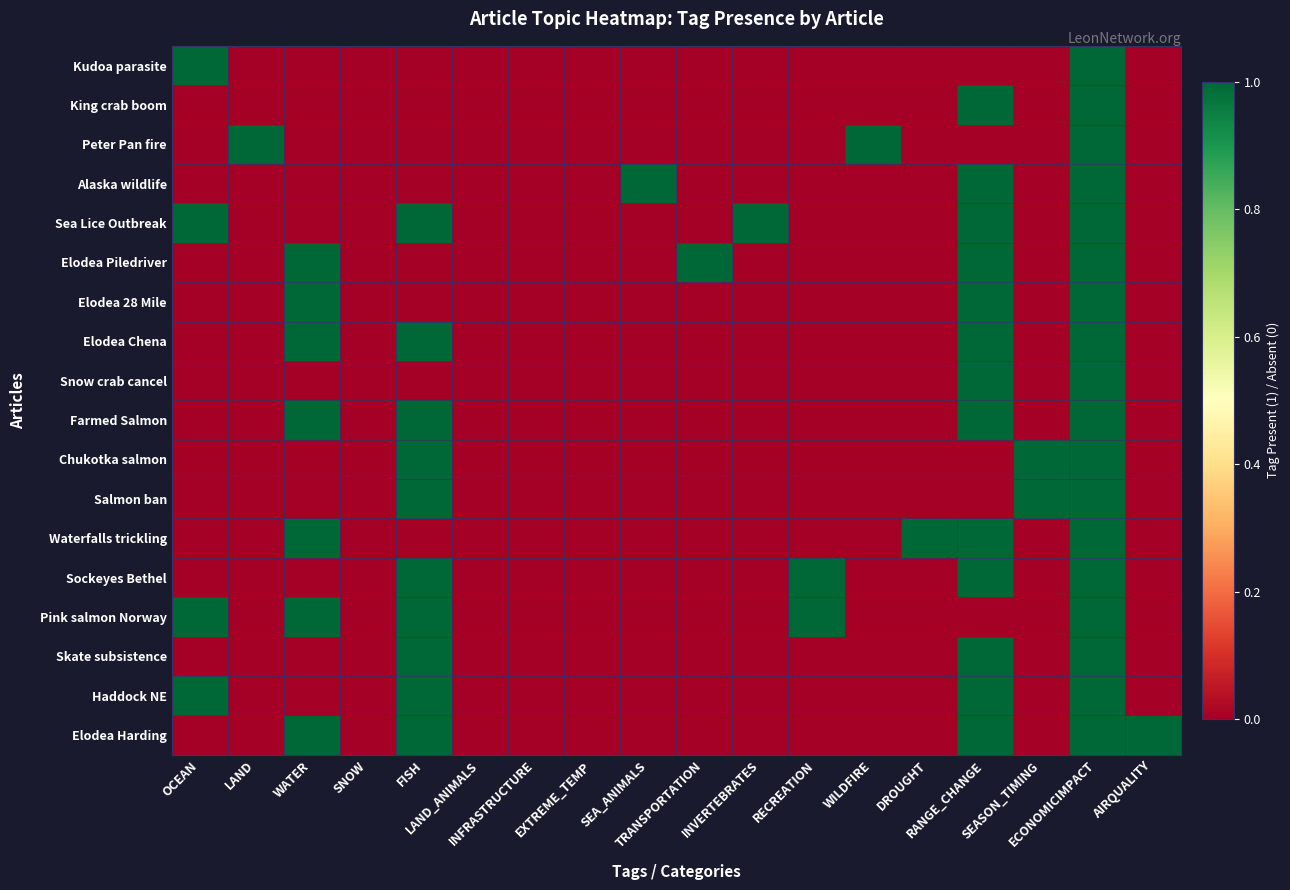

Reading left to right, transcribe all the data shown in this chart.

Kudoa parasite: OCEAN=1	LAND=0	WATER=0	SNOW=0	FISH=0	LAND_ANIMALS=0	INFRASTRUCTURE=0	EXTREME_TEMP=0	SEA_ANIMALS=0	TRANSPORTATION=0	INVERTEBRATES=0	RECREATION=0	WILDFIRE=0	DROUGHT=0	RANGE_CHANGE=0	SEASON_TIMING=0	ECONOMICIMPACT=1	AIRQUALITY=0
King crab boom: OCEAN=0	LAND=0	WATER=0	SNOW=0	FISH=0	LAND_ANIMALS=0	INFRASTRUCTURE=0	EXTREME_TEMP=0	SEA_ANIMALS=0	TRANSPORTATION=0	INVERTEBRATES=0	RECREATION=0	WILDFIRE=0	DROUGHT=0	RANGE_CHANGE=1	SEASON_TIMING=0	ECONOMICIMPACT=1	AIRQUALITY=0
Peter Pan fire: OCEAN=0	LAND=1	WATER=0	SNOW=0	FISH=0	LAND_ANIMALS=0	INFRASTRUCTURE=0	EXTREME_TEMP=0	SEA_ANIMALS=0	TRANSPORTATION=0	INVERTEBRATES=0	RECREATION=0	WILDFIRE=1	DROUGHT=0	RANGE_CHANGE=0	SEASON_TIMING=0	ECONOMICIMPACT=1	AIRQUALITY=0
Alaska wildlife: OCEAN=0	LAND=0	WATER=0	SNOW=0	FISH=0	LAND_ANIMALS=0	INFRASTRUCTURE=0	EXTREME_TEMP=0	SEA_ANIMALS=1	TRANSPORTATION=0	INVERTEBRATES=0	RECREATION=0	WILDFIRE=0	DROUGHT=0	RANGE_CHANGE=1	SEASON_TIMING=0	ECONOMICIMPACT=1	AIRQUALITY=0
Sea Lice Outbreak: OCEAN=1	LAND=0	WATER=0	SNOW=0	FISH=1	LAND_ANIMALS=0	INFRASTRUCTURE=0	EXTREME_TEMP=0	SEA_ANIMALS=0	TRANSPORTATION=0	INVERTEBRATES=1	RECREATION=0	WILDFIRE=0	DROUGHT=0	RANGE_CHANGE=1	SEASON_TIMING=0	ECONOMICIMPACT=1	AIRQUALITY=0
Elodea Piledriver: OCEAN=0	LAND=0	WATER=1	SNOW=0	FISH=0	LAND_ANIMALS=0	INFRASTRUCTURE=0	EXTREME_TEMP=0	SEA_ANIMALS=0	TRANSPORTATION=1	INVERTEBRATES=0	RECREATION=0	WILDFIRE=0	DROUGHT=0	RANGE_CHANGE=1	SEASON_TIMING=0	ECONOMICIMPACT=1	AIRQUALITY=0
Elodea 28 Mile: OCEAN=0	LAND=0	WATER=1	SNOW=0	FISH=0	LAND_ANIMALS=0	INFRASTRUCTURE=0	EXTREME_TEMP=0	SEA_ANIMALS=0	TRANSPORTATION=0	INVERTEBRATES=0	RECREATION=0	WILDFIRE=0	DROUGHT=0	RANGE_CHANGE=1	SEASON_TIMING=0	ECONOMICIMPACT=1	AIRQUALITY=0
Elodea Chena: OCEAN=0	LAND=0	WATER=1	SNOW=0	FISH=1	LAND_ANIMALS=0	INFRASTRUCTURE=0	EXTREME_TEMP=0	SEA_ANIMALS=0	TRANSPORTATION=0	INVERTEBRATES=0	RECREATION=0	WILDFIRE=0	DROUGHT=0	RANGE_CHANGE=1	SEASON_TIMING=0	ECONOMICIMPACT=1	AIRQUALITY=0
Snow crab cancel: OCEAN=0	LAND=0	WATER=0	SNOW=0	FISH=0	LAND_ANIMALS=0	INFRASTRUCTURE=0	EXTREME_TEMP=0	SEA_ANIMALS=0	TRANSPORTATION=0	INVERTEBRATES=0	RECREATION=0	WILDFIRE=0	DROUGHT=0	RANGE_CHANGE=1	SEASON_TIMING=0	ECONOMICIMPACT=1	AIRQUALITY=0
Farmed Salmon: OCEAN=0	LAND=0	WATER=1	SNOW=0	FISH=1	LAND_ANIMALS=0	INFRASTRUCTURE=0	EXTREME_TEMP=0	SEA_ANIMALS=0	TRANSPORTATION=0	INVERTEBRATES=0	RECREATION=0	WILDFIRE=0	DROUGHT=0	RANGE_CHANGE=1	SEASON_TIMING=0	ECONOMICIMPACT=1	AIRQUALITY=0
Chukotka salmon: OCEAN=0	LAND=0	WATER=0	SNOW=0	FISH=1	LAND_ANIMALS=0	INFRASTRUCTURE=0	EXTREME_TEMP=0	SEA_ANIMALS=0	TRANSPORTATION=0	INVERTEBRATES=0	RECREATION=0	WILDFIRE=0	DROUGHT=0	RANGE_CHANGE=0	SEASON_TIMING=1	ECONOMICIMPACT=1	AIRQUALITY=0
Salmon ban: OCEAN=0	LAND=0	WATER=0	SNOW=0	FISH=1	LAND_ANIMALS=0	INFRASTRUCTURE=0	EXTREME_TEMP=0	SEA_ANIMALS=0	TRANSPORTATION=0	INVERTEBRATES=0	RECREATION=0	WILDFIRE=0	DROUGHT=0	RANGE_CHANGE=0	SEASON_TIMING=1	ECONOMICIMPACT=1	AIRQUALITY=0
Waterfalls trickling: OCEAN=0	LAND=0	WATER=1	SNOW=0	FISH=0	LAND_ANIMALS=0	INFRASTRUCTURE=0	EXTREME_TEMP=0	SEA_ANIMALS=0	TRANSPORTATION=0	INVERTEBRATES=0	RECREATION=0	WILDFIRE=0	DROUGHT=1	RANGE_CHANGE=1	SEASON_TIMING=0	ECONOMICIMPACT=1	AIRQUALITY=0
Sockeyes Bethel: OCEAN=0	LAND=0	WATER=0	SNOW=0	FISH=1	LAND_ANIMALS=0	INFRASTRUCTURE=0	EXTREME_TEMP=0	SEA_ANIMALS=0	TRANSPORTATION=0	INVERTEBRATES=0	RECREATION=1	WILDFIRE=0	DROUGHT=0	RANGE_CHANGE=1	SEASON_TIMING=0	ECONOMICIMPACT=1	AIRQUALITY=0
Pink salmon Norway: OCEAN=1	LAND=0	WATER=1	SNOW=0	FISH=1	LAND_ANIMALS=0	INFRASTRUCTURE=0	EXTREME_TEMP=0	SEA_ANIMALS=0	TRANSPORTATION=0	INVERTEBRATES=0	RECREATION=1	WILDFIRE=0	DROUGHT=0	RANGE_CHANGE=0	SEASON_TIMING=0	ECONOMICIMPACT=1	AIRQUALITY=0
Skate subsistence: OCEAN=0	LAND=0	WATER=0	SNOW=0	FISH=1	LAND_ANIMALS=0	INFRASTRUCTURE=0	EXTREME_TEMP=0	SEA_ANIMALS=0	TRANSPORTATION=0	INVERTEBRATES=0	RECREATION=0	WILDFIRE=0	DROUGHT=0	RANGE_CHANGE=1	SEASON_TIMING=0	ECONOMICIMPACT=1	AIRQUALITY=0
Haddock NE: OCEAN=1	LAND=0	WATER=0	SNOW=0	FISH=1	LAND_ANIMALS=0	INFRASTRUCTURE=0	EXTREME_TEMP=0	SEA_ANIMALS=0	TRANSPORTATION=0	INVERTEBRATES=0	RECREATION=0	WILDFIRE=0	DROUGHT=0	RANGE_CHANGE=1	SEASON_TIMING=0	ECONOMICIMPACT=1	AIRQUALITY=0
Elodea Harding: OCEAN=0	LAND=0	WATER=1	SNOW=0	FISH=1	LAND_ANIMALS=0	INFRASTRUCTURE=0	EXTREME_TEMP=0	SEA_ANIMALS=0	TRANSPORTATION=0	INVERTEBRATES=0	RECREATION=0	WILDFIRE=0	DROUGHT=0	RANGE_CHANGE=1	SEASON_TIMING=0	ECONOMICIMPACT=1	AIRQUALITY=1